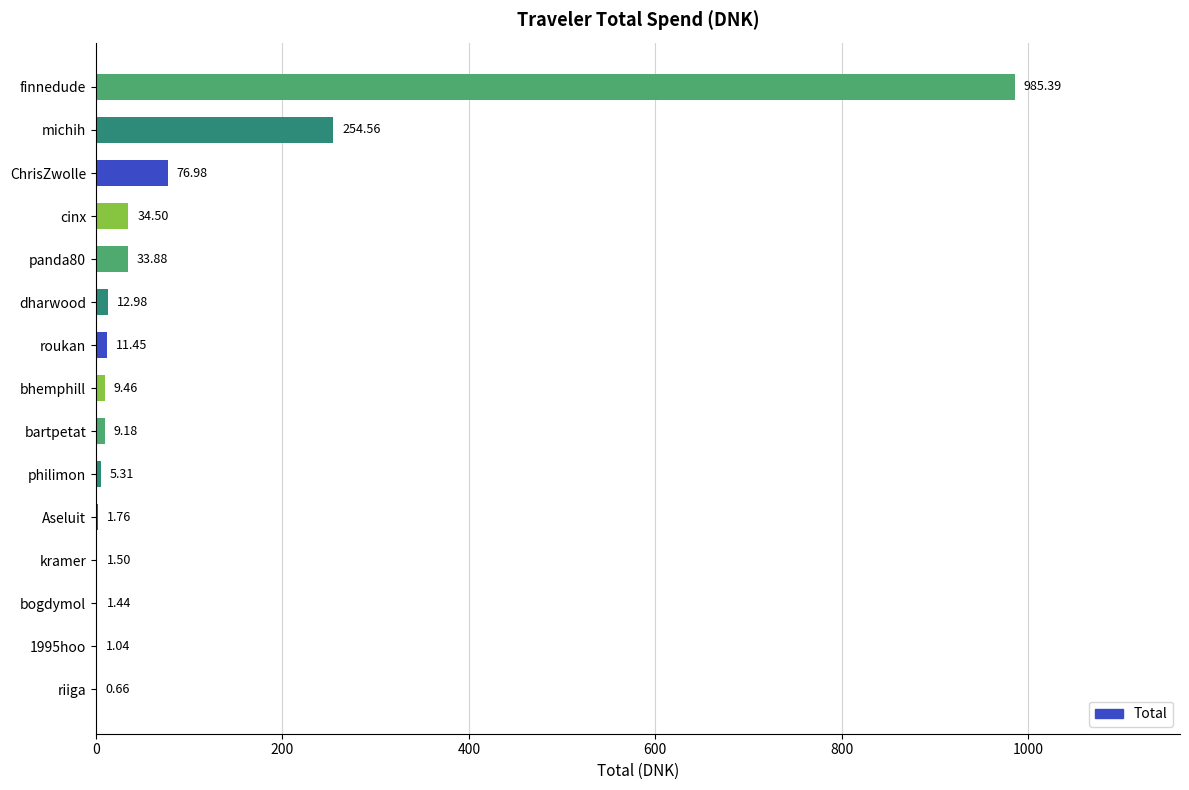

At which label is the value closest to 493?

michih